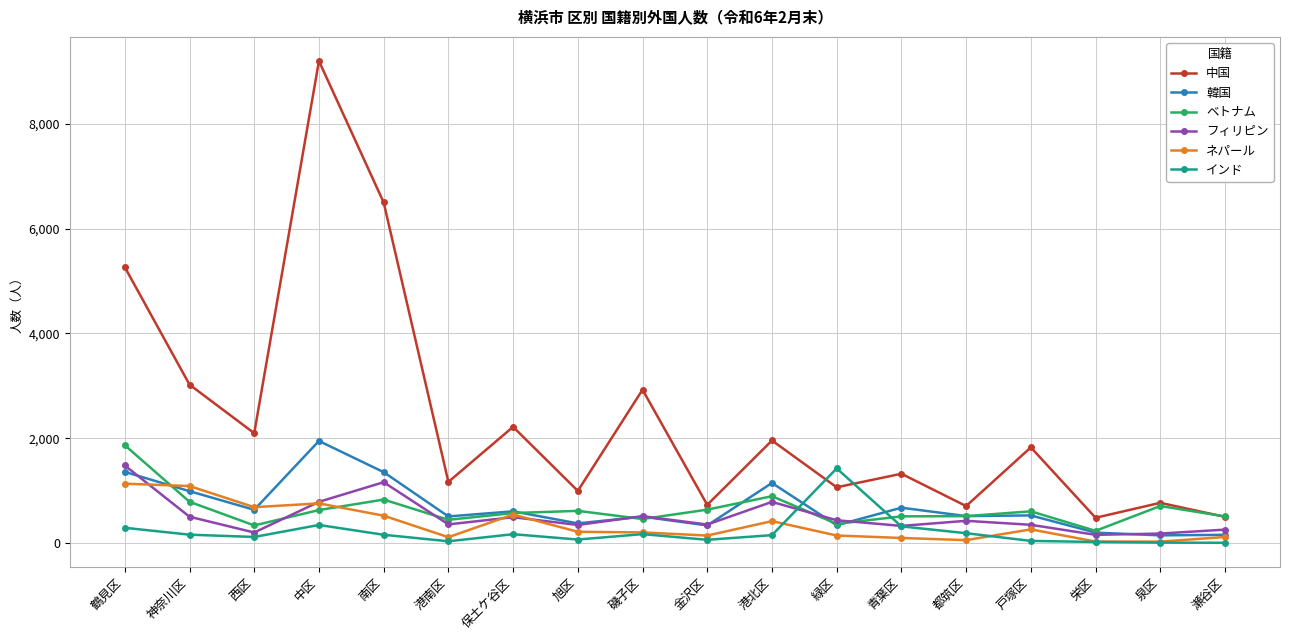

What position from the right is 神奈川区?

17